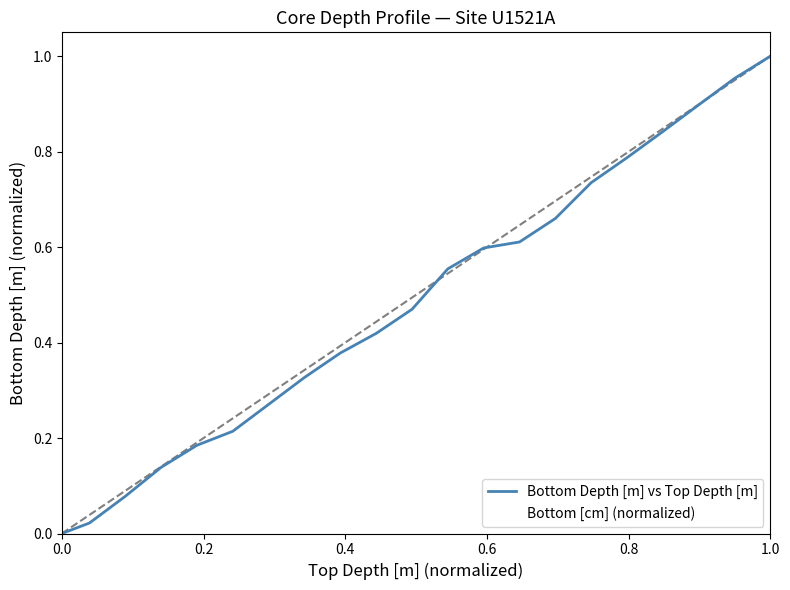

How many values in Bottom Depth [m] vs Top Depth [m] are above zero?

19